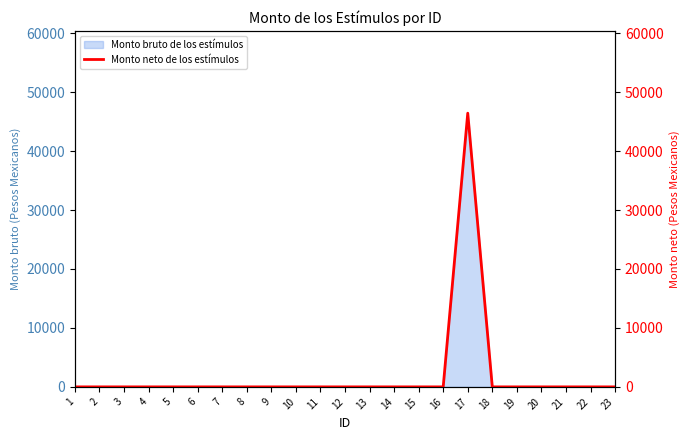

What is the difference between the maximum and minimum values?

46438